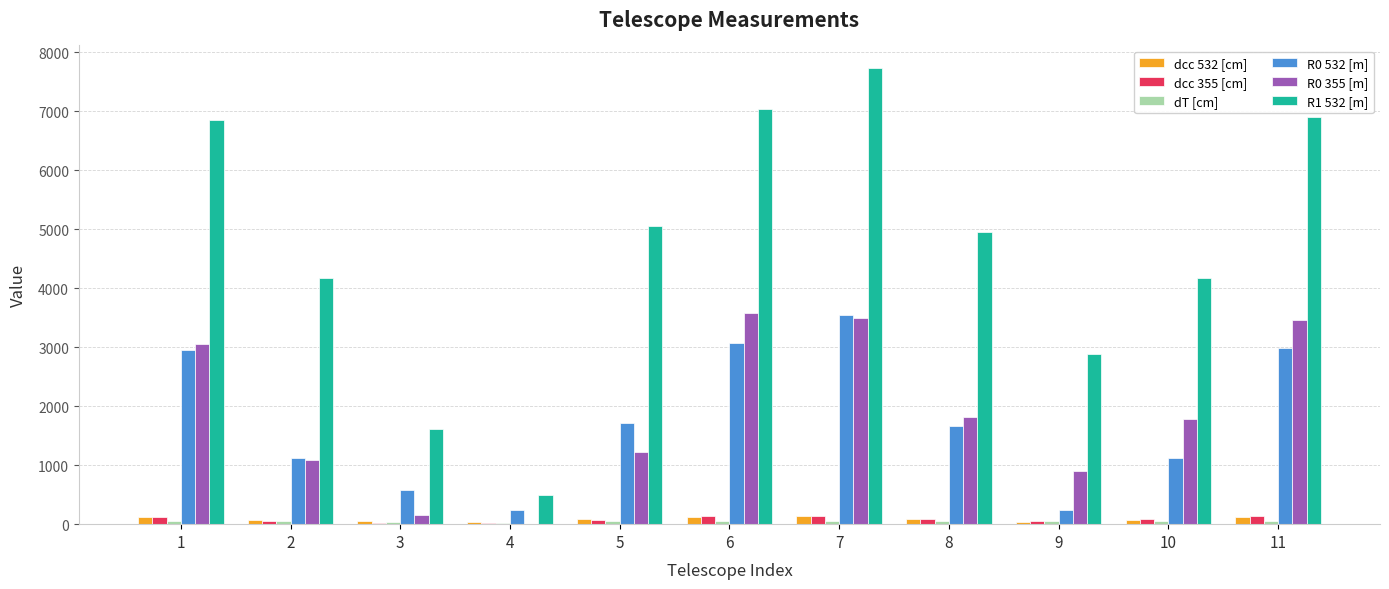

What is the greatest value displayed?

7731